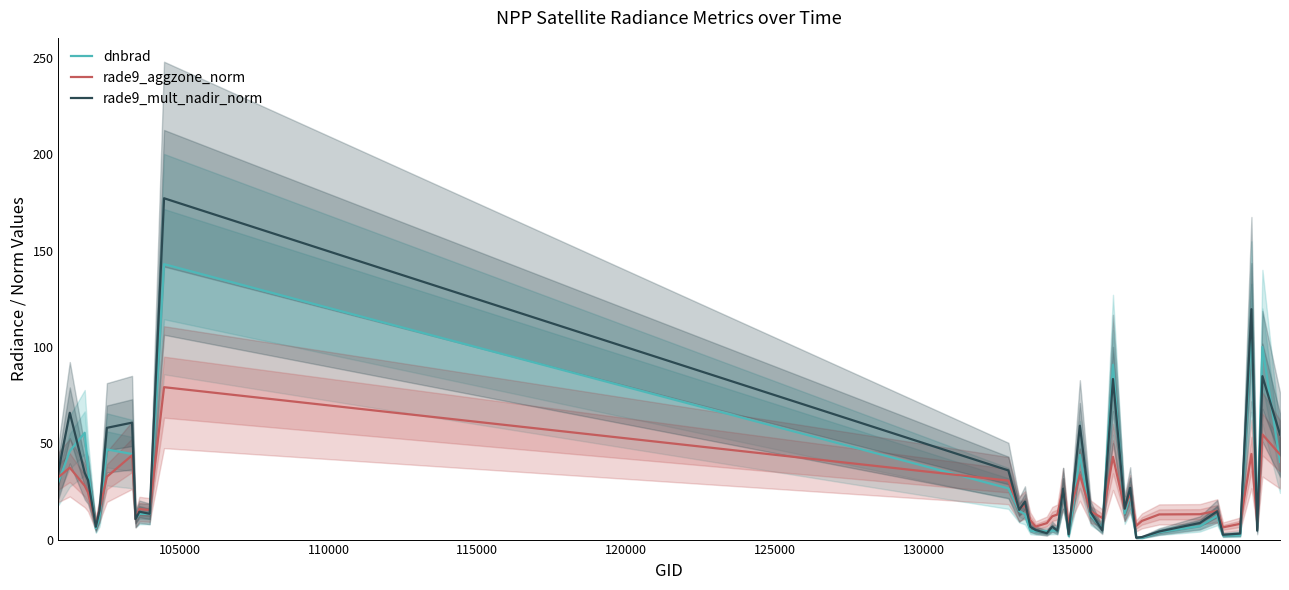

Does the chart have visible grid lines?

No